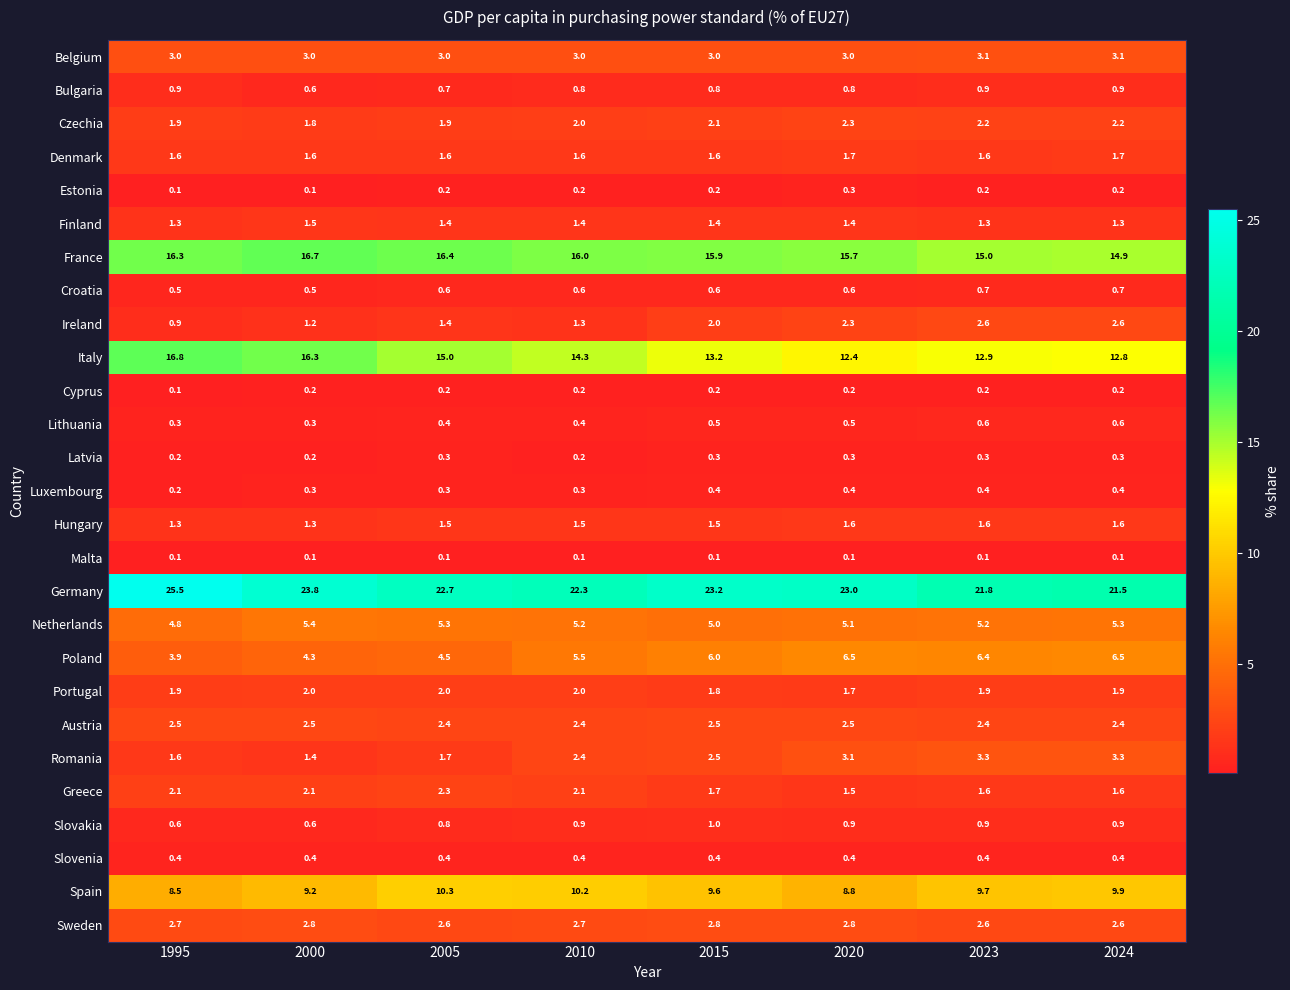

At how many categories does at least one series exceed 19?

8